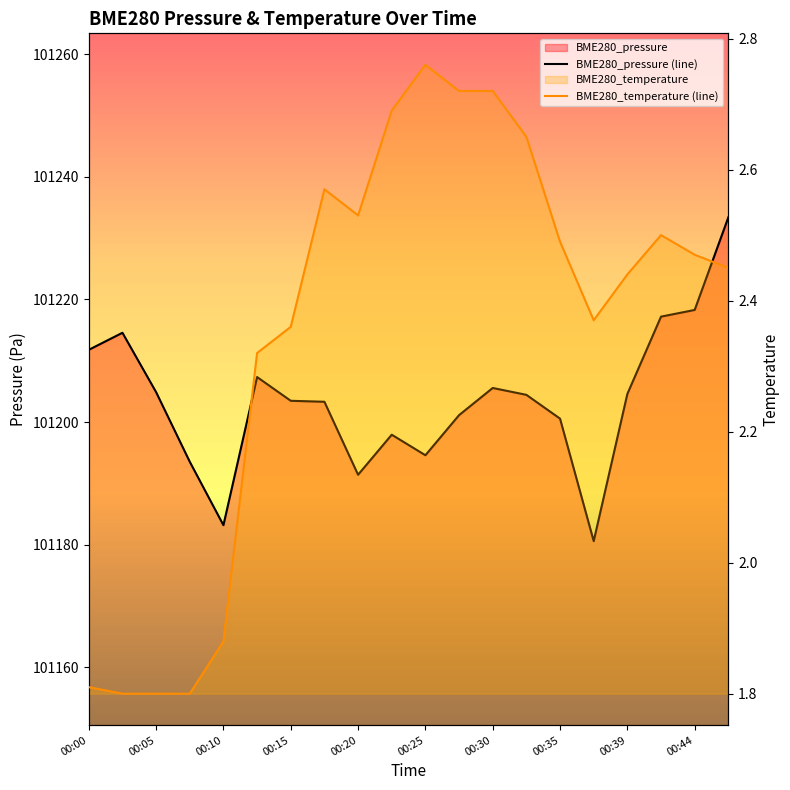

At 00:44, list the series in order from smallest to largest.

BME280_temperature (line), BME280_pressure (line)